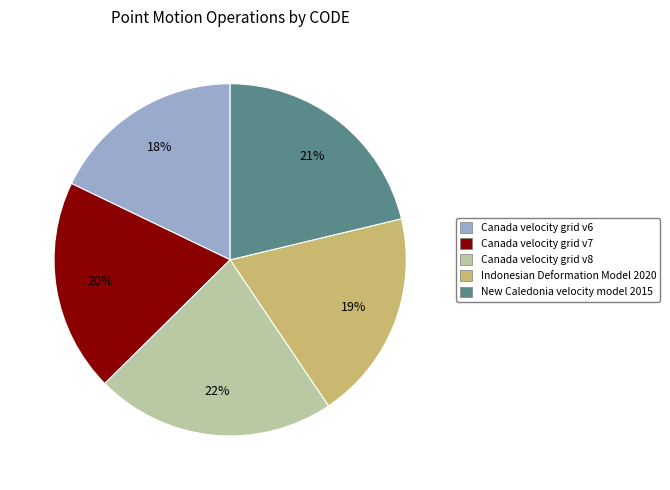

Does any single category account for the majority?

No